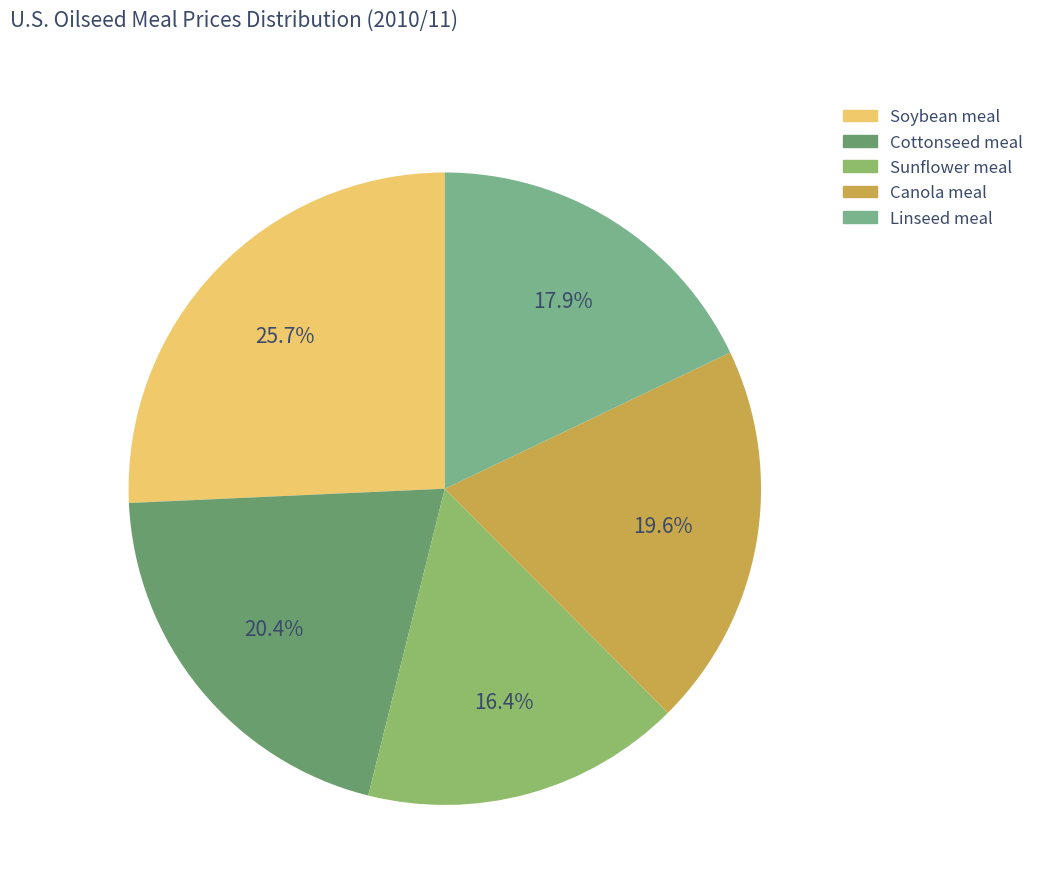

Which category has the biggest portion of the pie?

Soybean meal